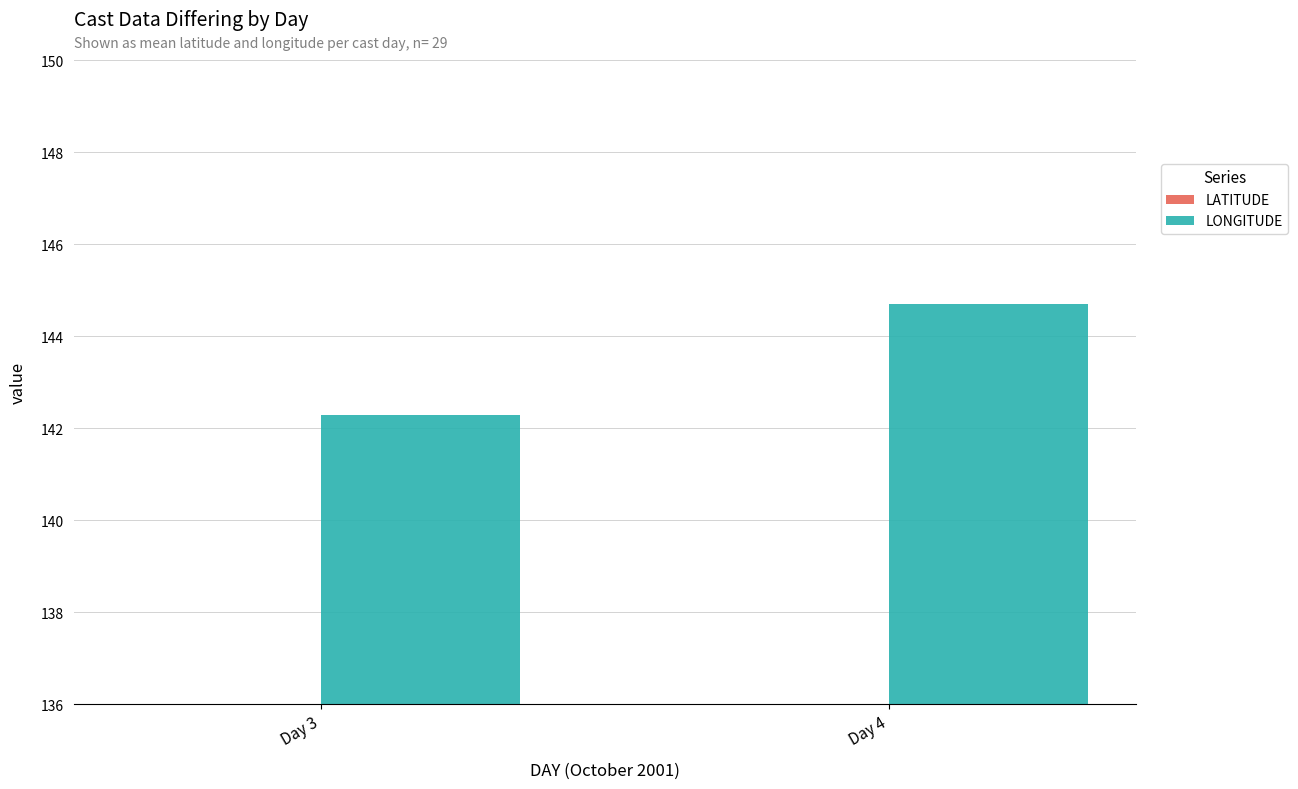

At how many categories does at least one series exceed 108?

2